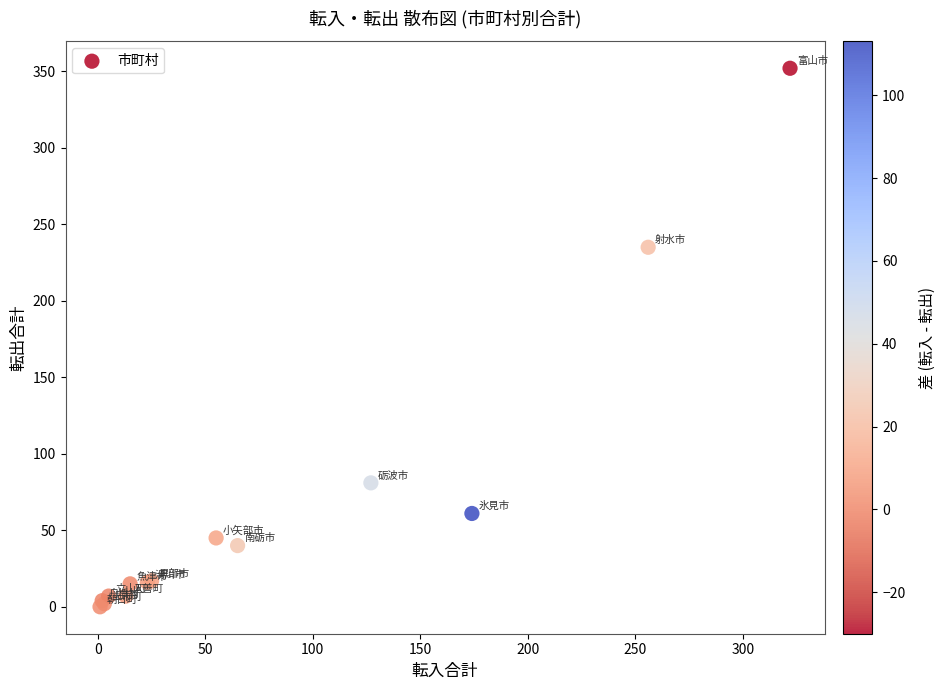

What Y value in the scatter plot is closest to 176?

235